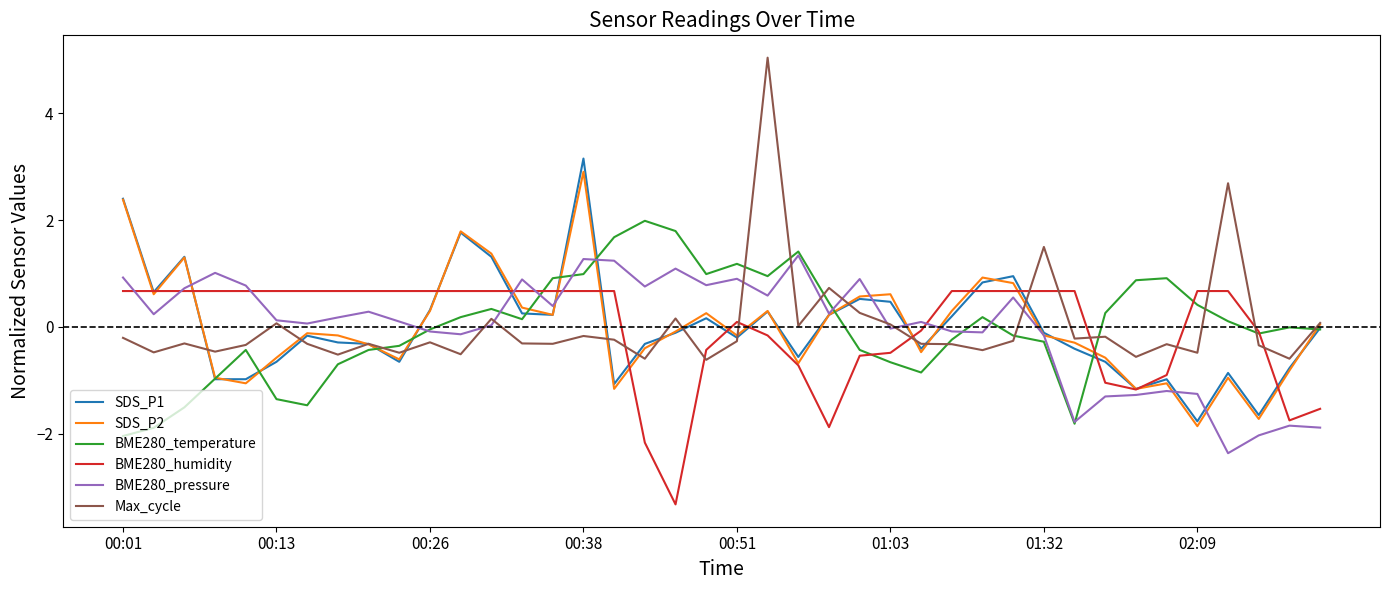

What are all the series names shown in the legend?

SDS_P1, SDS_P2, BME280_temperature, BME280_humidity, BME280_pressure, Max_cycle